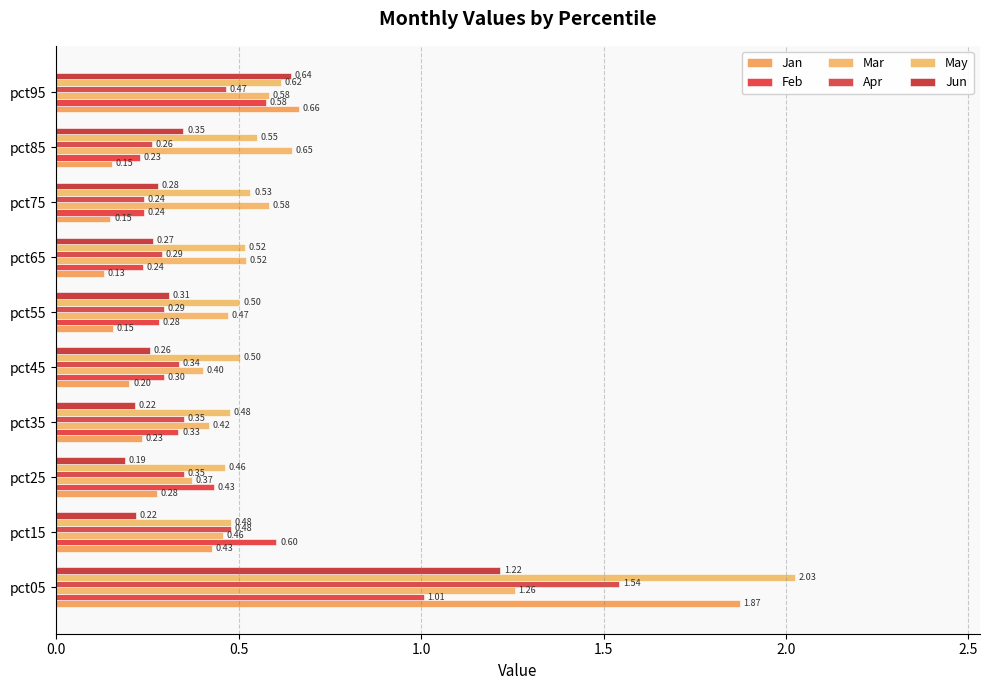

What is the difference between the maximum and minimum values in the Apr series?

1.3